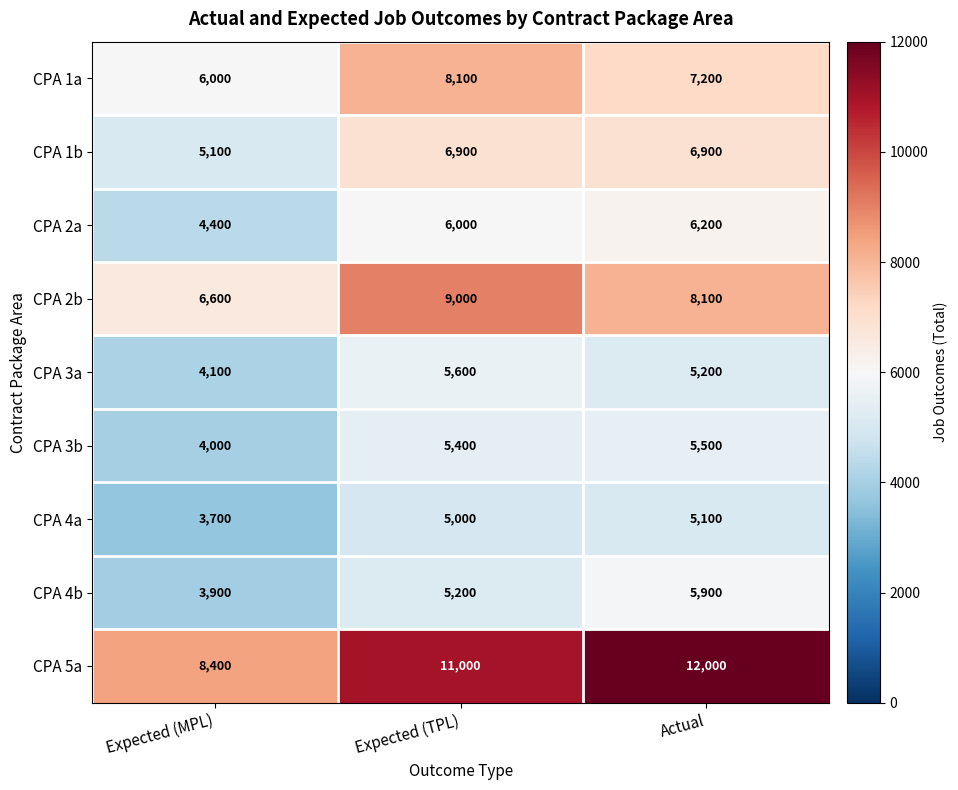

What is the difference between the highest and lowest values at Expected (TPL)?

6000